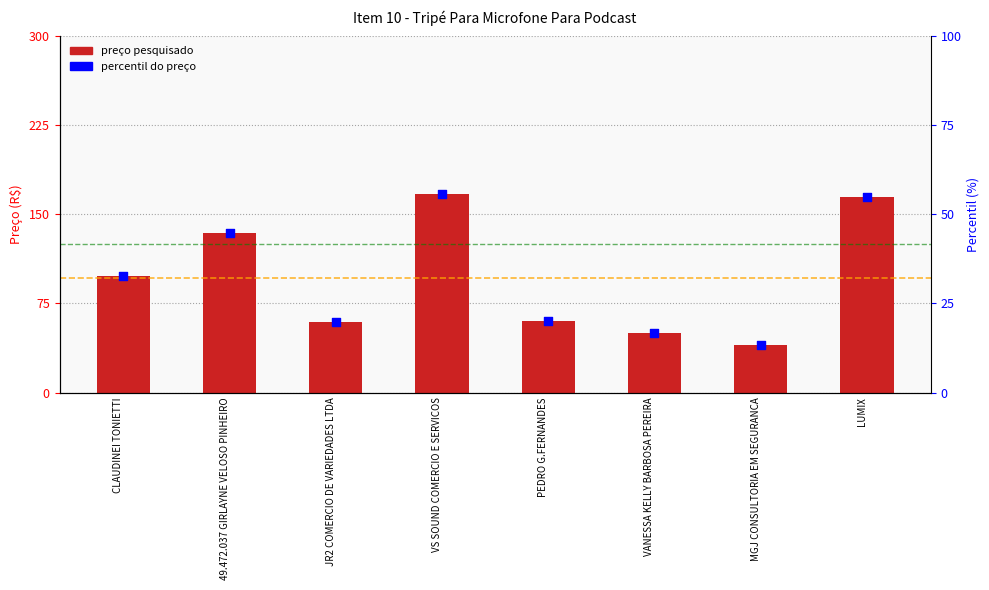

Which series has the widest spread of Y values?

preço pesquisado